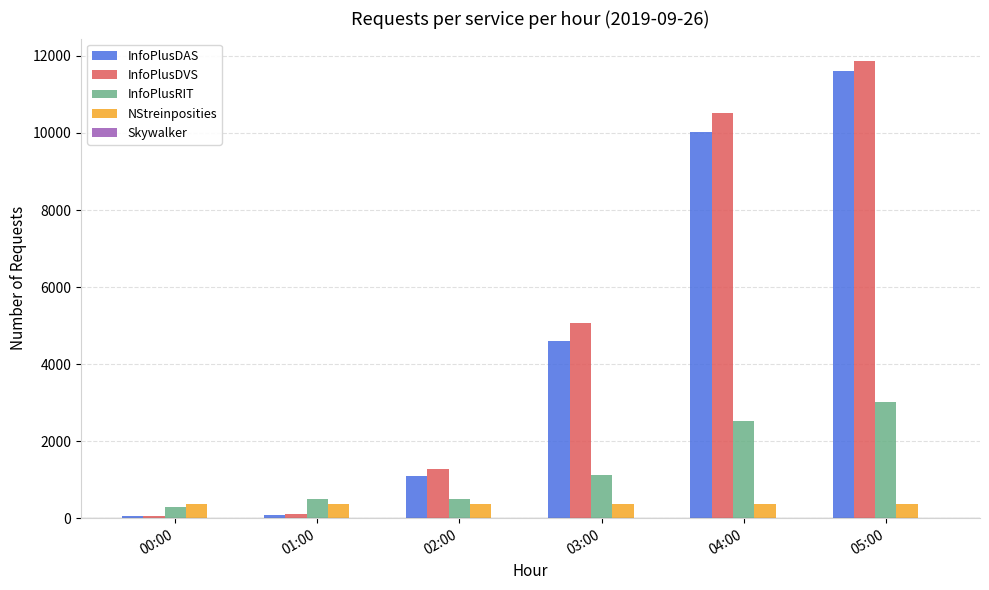

Where is InfoPlusRIT nearest to the value 1640?

03:00